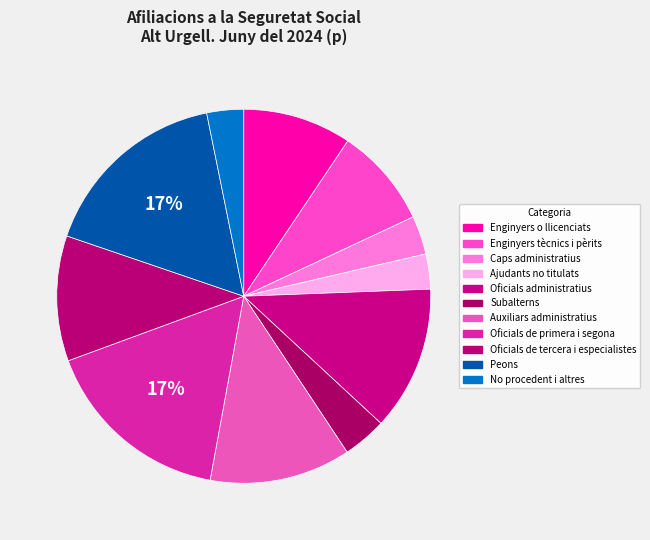

To the nearest percent, what is the average slice percentage?

9%